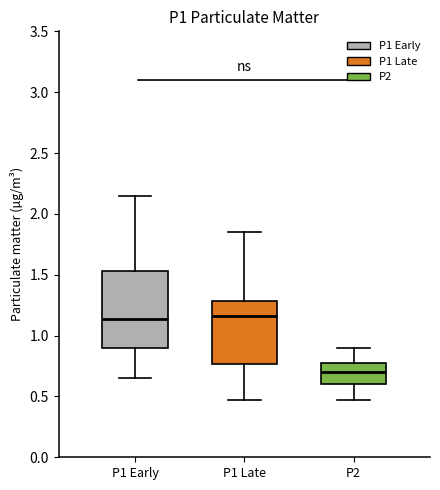

Reading left to right, read every box against the y-axis: the position of its median line, the range the box covers, and the ends of its whiskers. The values are not printed on the chart, so give them approximately, as read against the axis.

P1 Early: median 1.15, box 0.90 to 1.55, whiskers 0.65 to 2.15
P1 Late: median 1.15, box 0.75 to 1.30, whiskers 0.45 to 1.85
P2: median 0.70, box 0.60 to 0.80, whiskers 0.45 to 0.90